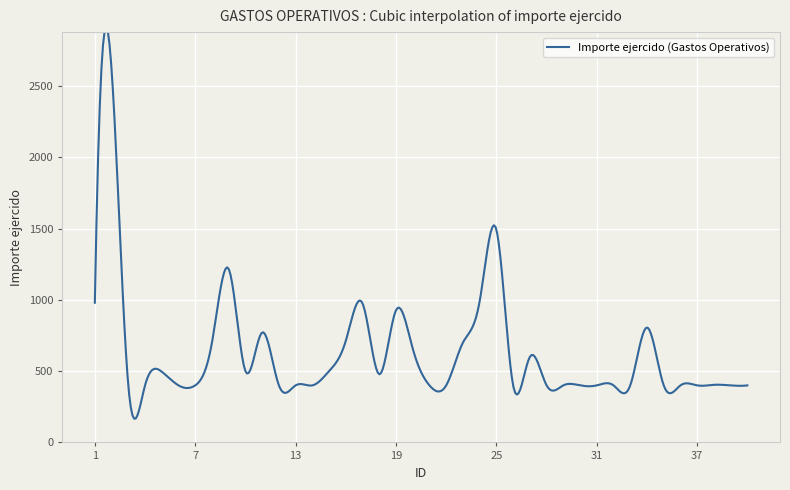

True or false: the data shows 248.7 at 29.

False